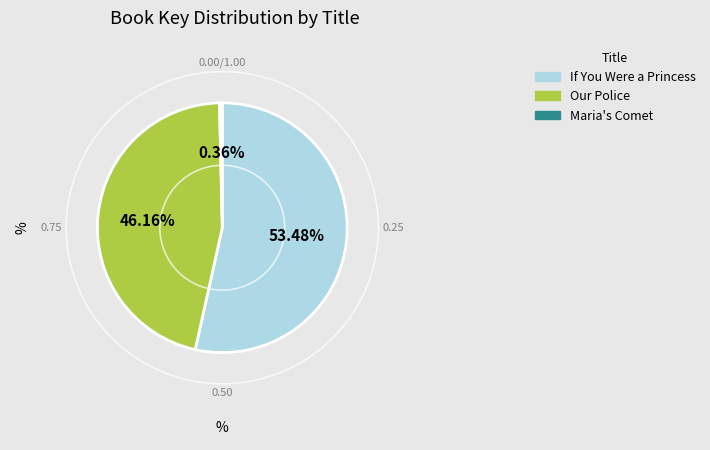

How many slices are in this pie chart?

3